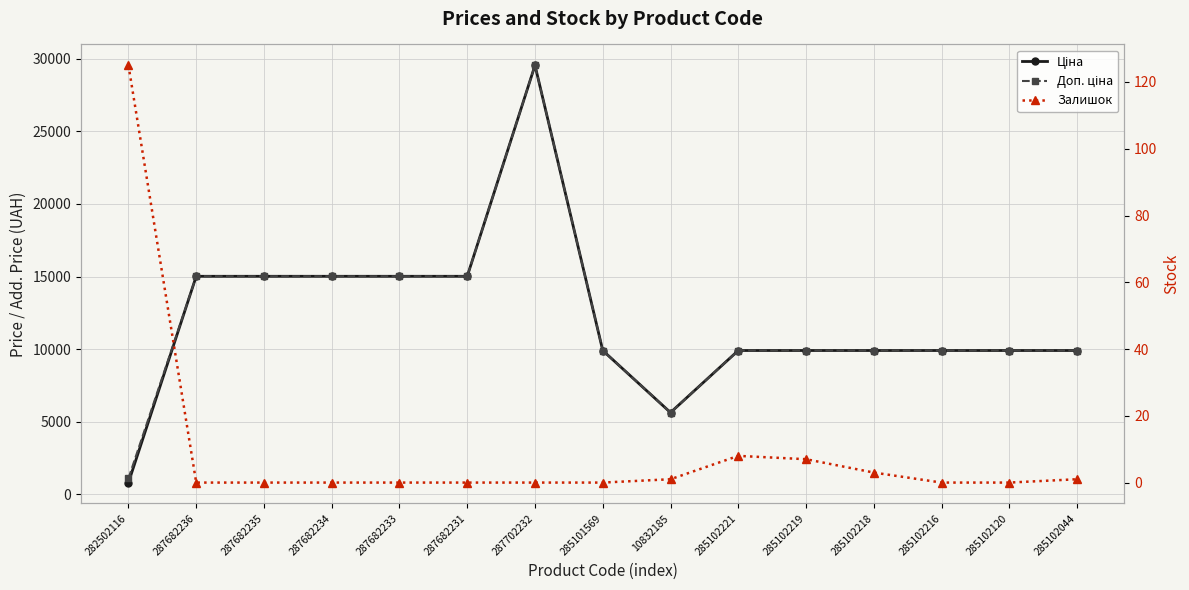

Which has a higher value, 287682234 or 287682233?

287682234